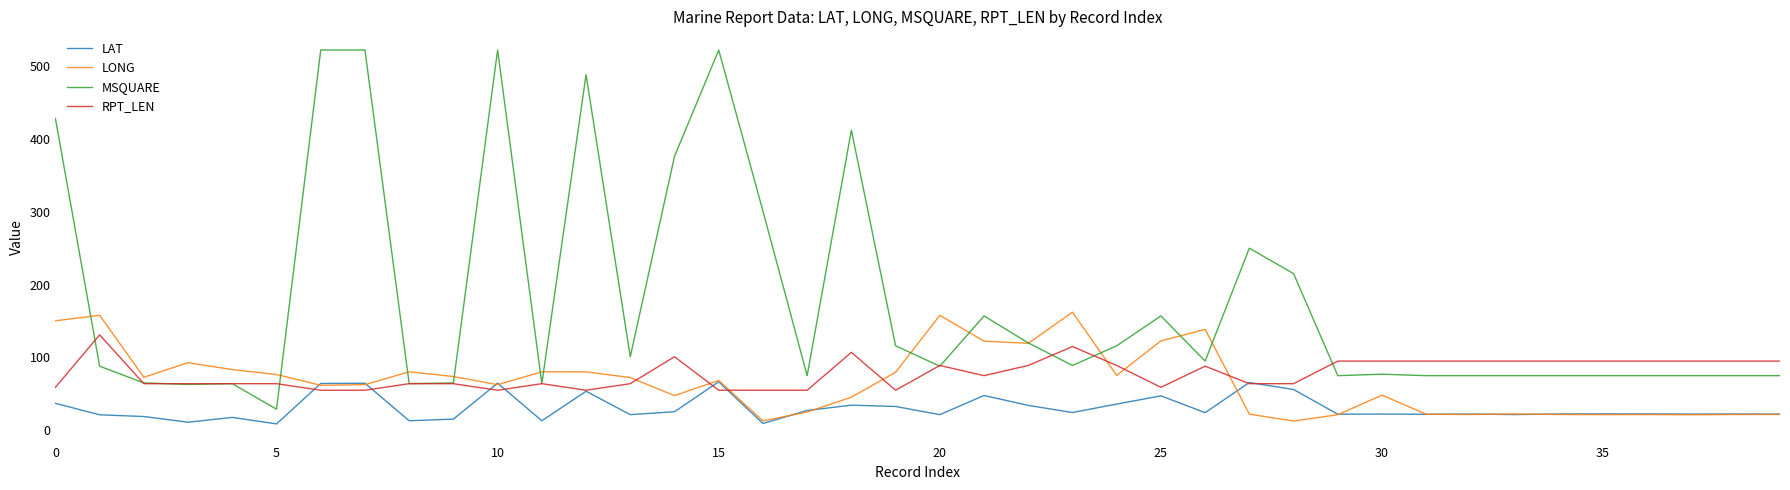

Which series has the largest total across all categories?

MSQUARE